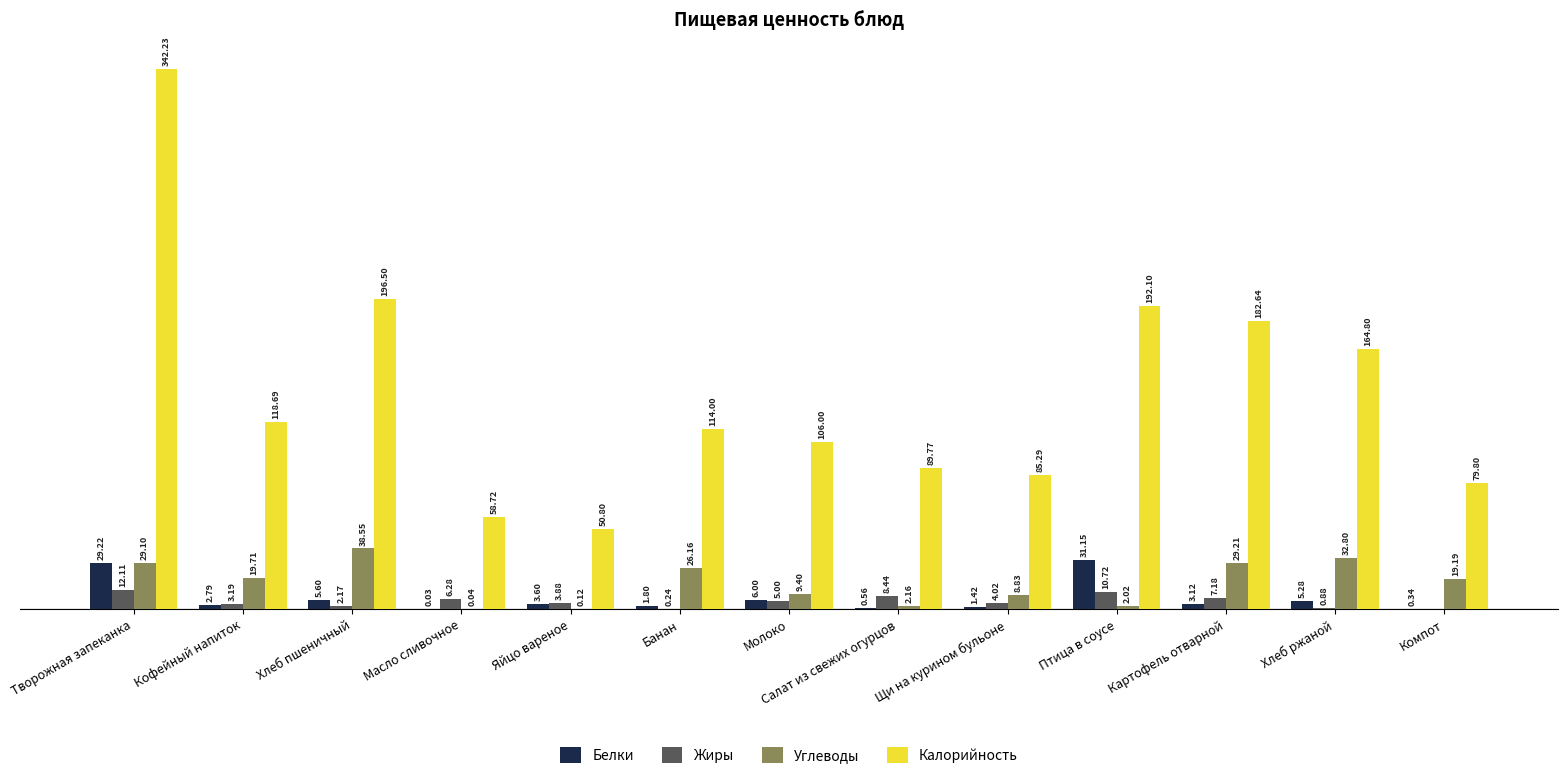

Between Творожная запеканка and Хлеб ржаной, which series saw the biggest shift?

Калорийность